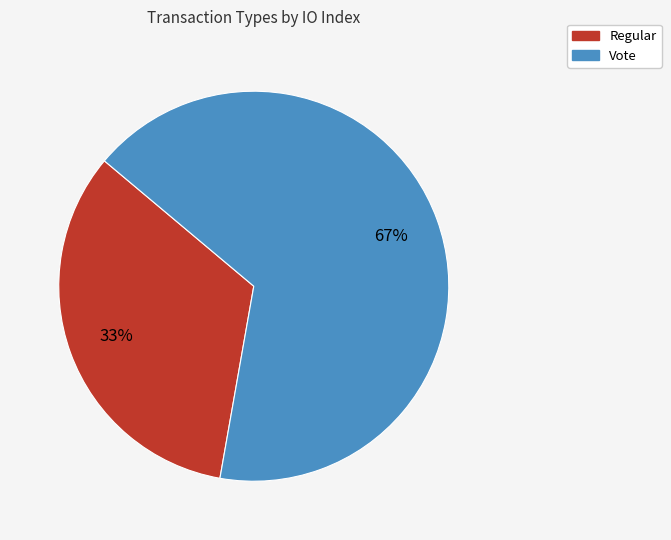

Is it true that Regular is 33% of the pie?

True